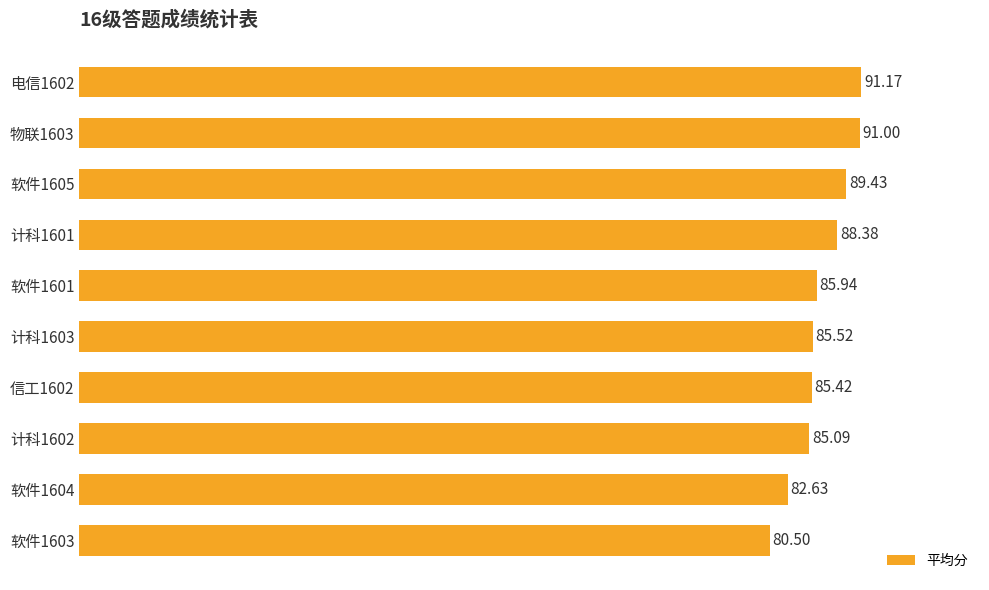

Rank the categories by value from lowest to highest.

软件1603, 软件1604, 计科1602, 信工1602, 计科1603, 软件1601, 计科1601, 软件1605, 物联1603, 电信1602